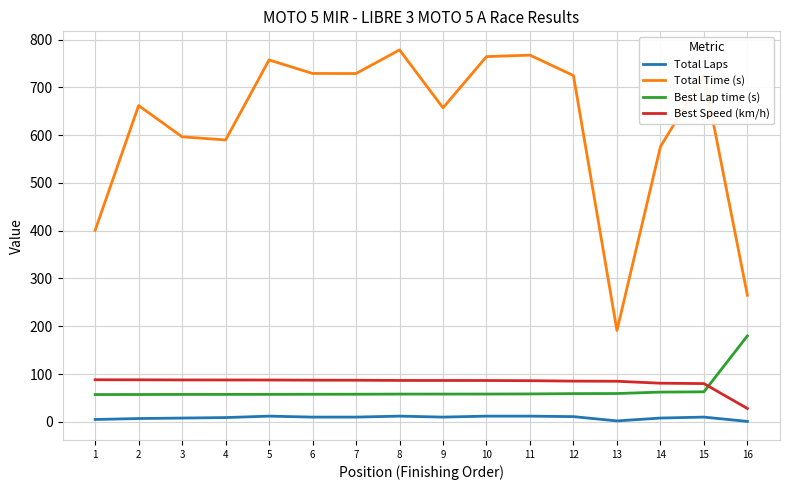

Rank the series at 8 from highest to lowest value.

Total Time (s), Best Speed (km/h), Best Lap time (s), Total Laps